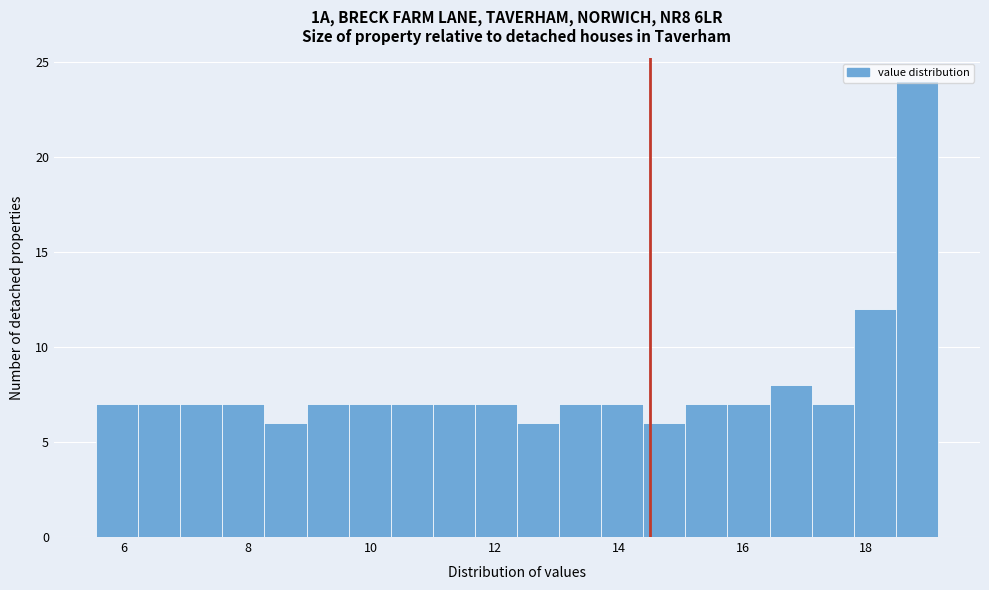

Read against the x-axis, roughly where is the centre of the tallest bar?

18.8